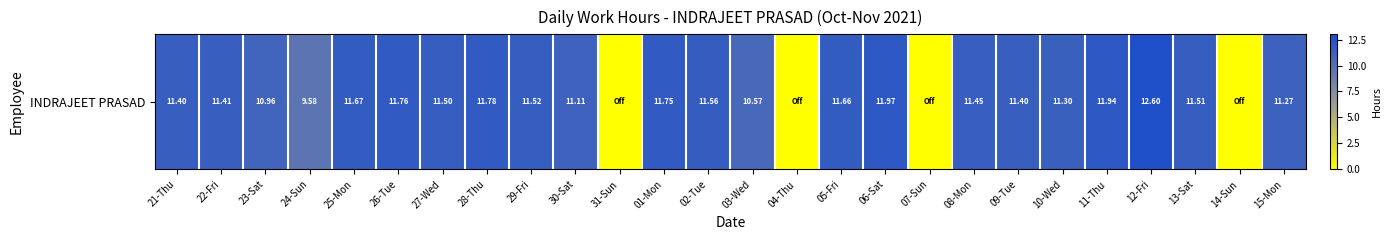

Which label corresponds to the smallest value in the chart?

31-Sun